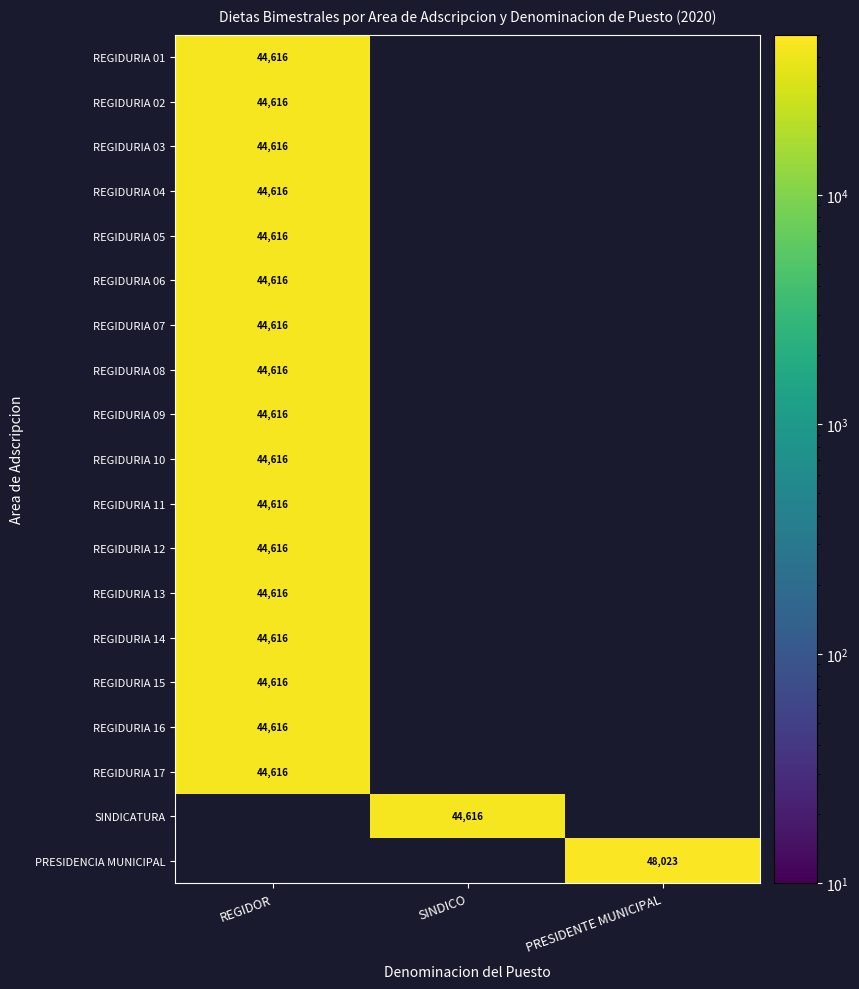

How many positive values does the REGIDURIA 16 series have?

1